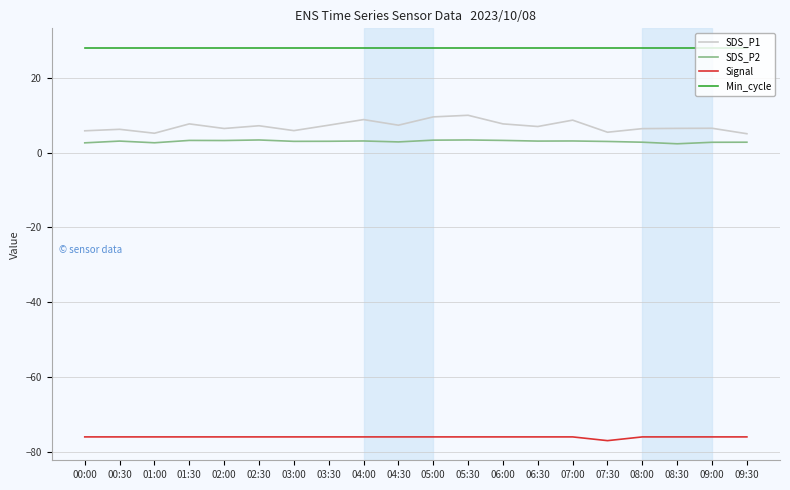

Which series has the largest total across all categories?

Min_cycle